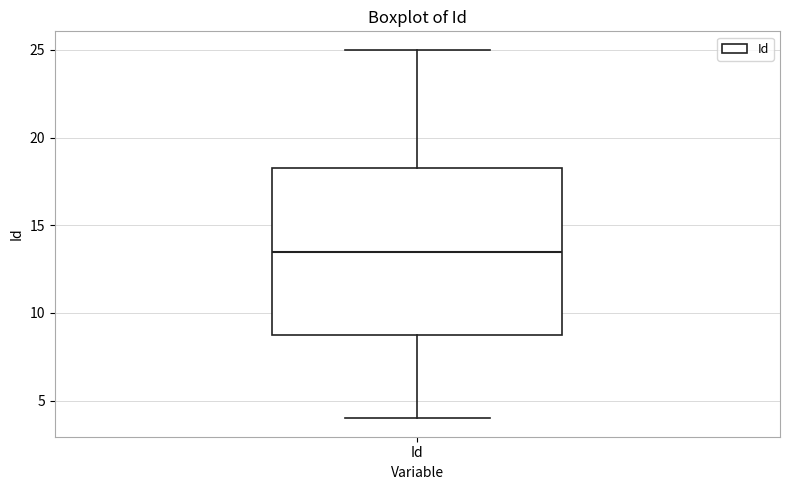

Read this box plot against the y-axis: the position of the median line, the range covered by the box, and the ends of both whiskers. The values are not printed on the chart, so give them approximately, as read against the axis.

median 13.5, box 9.0 to 18.5, whiskers 4.0 to 25.0